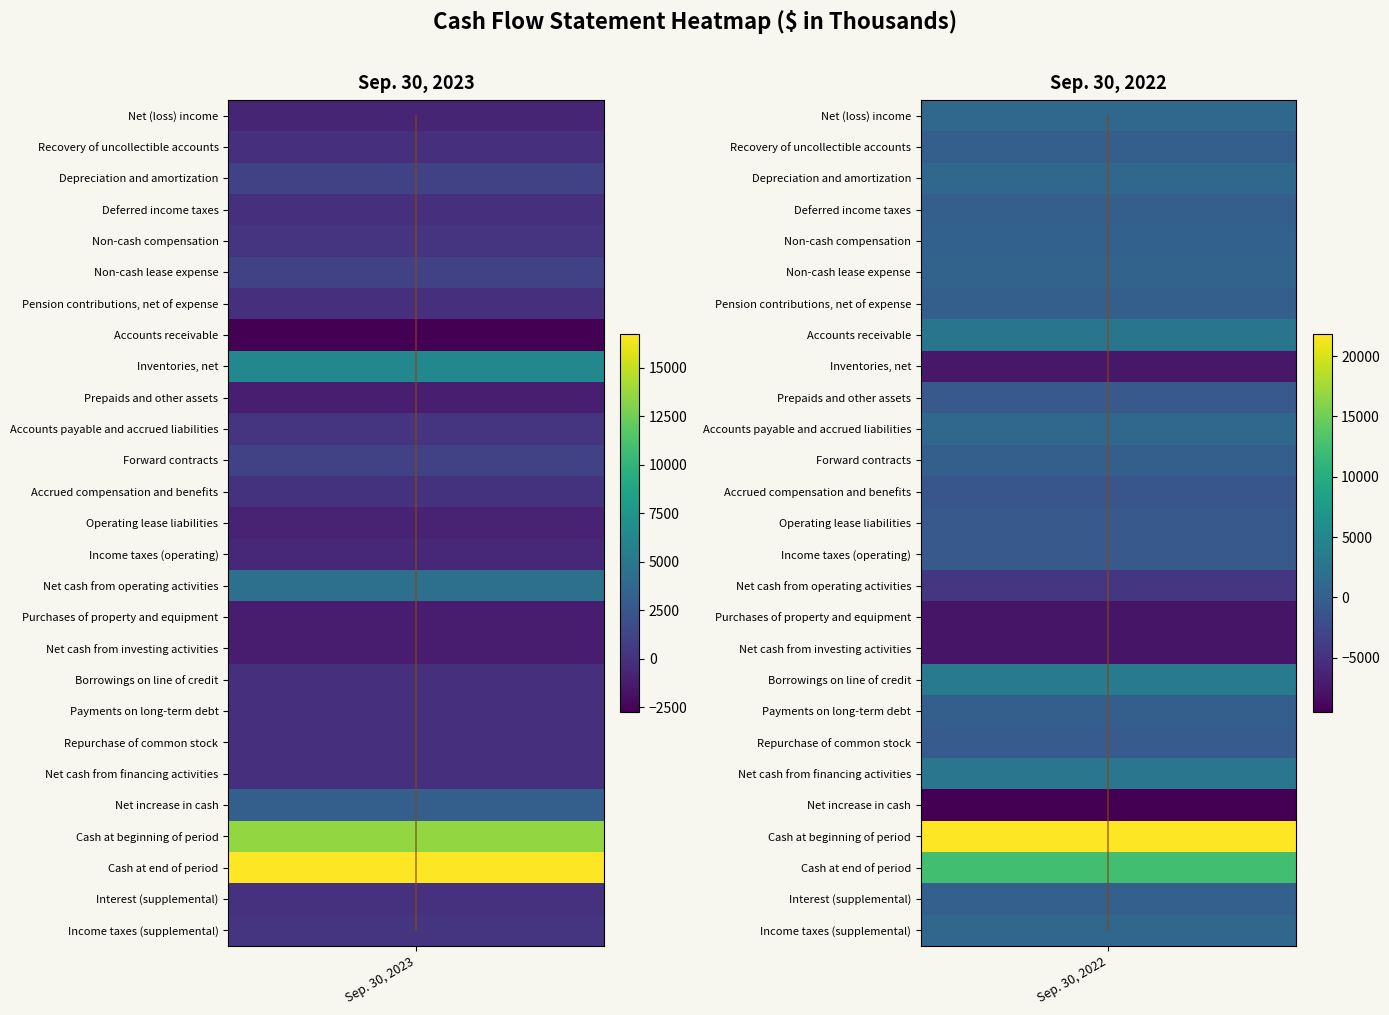

Is the value of Depreciation and amortization at Sep. 30, 2023 greater than the value of Net cash from financing activities at Sep. 30, 2023?

Yes